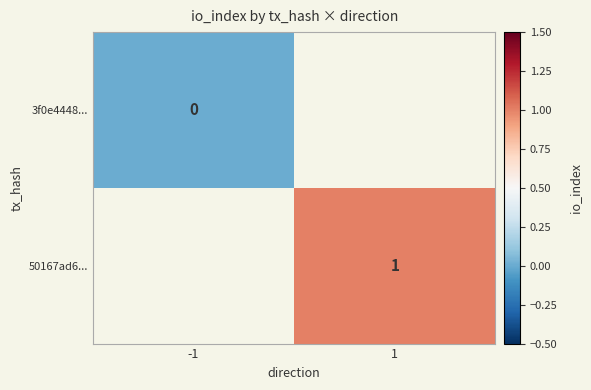

What is the greatest value displayed?

1.0